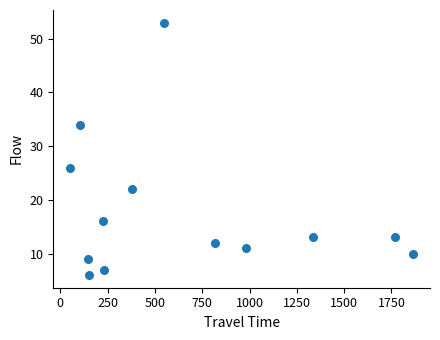

What Y value in the scatter plot is closest to 29?

26